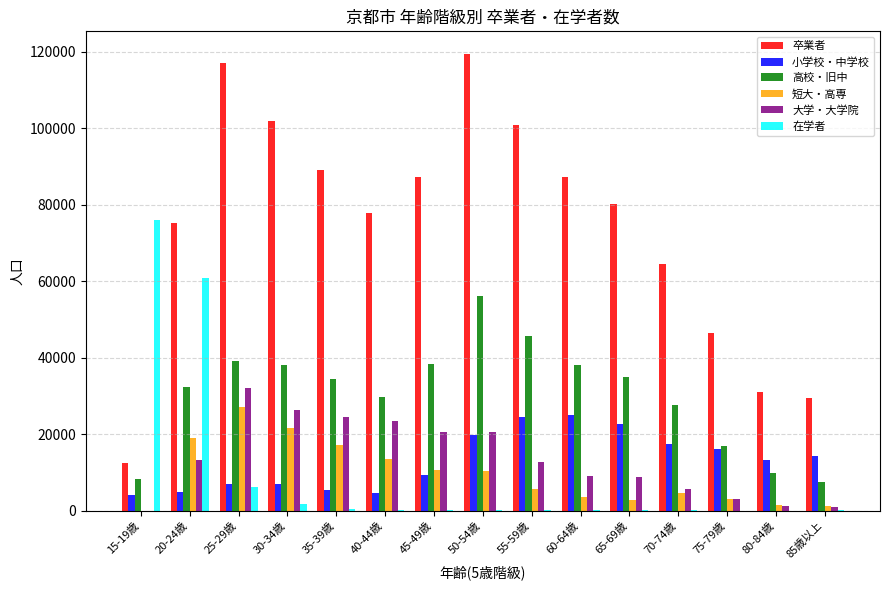

Which category has the highest value in the 高校・旧中 series?

50-54歳